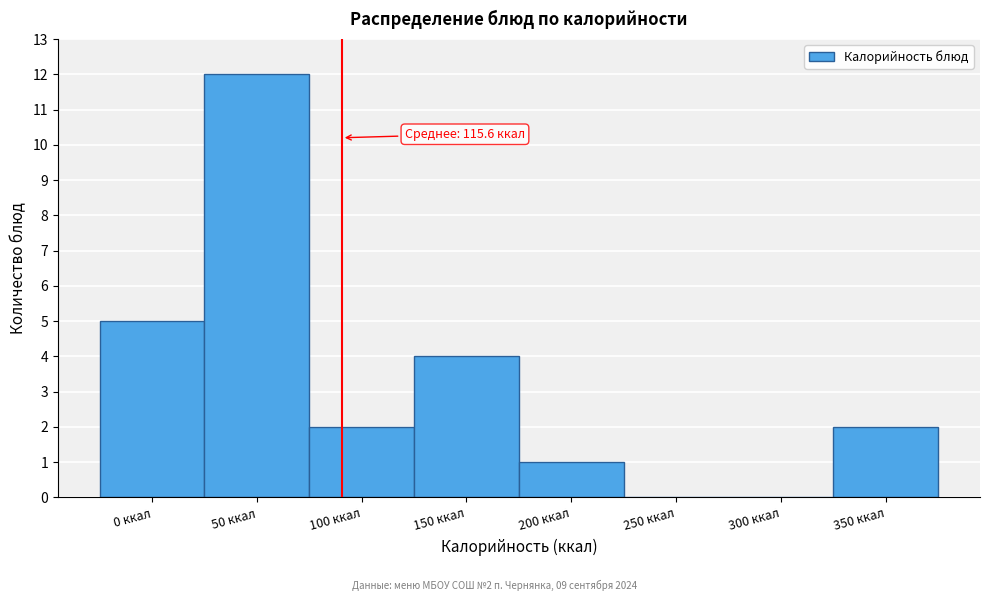

Reading left to right, list all the values displayed in this chart.

0 ккал=5	50 ккал=12	100 ккал=2	150 ккал=4	200 ккал=1	250 ккал=0	300 ккал=0	350 ккал=2